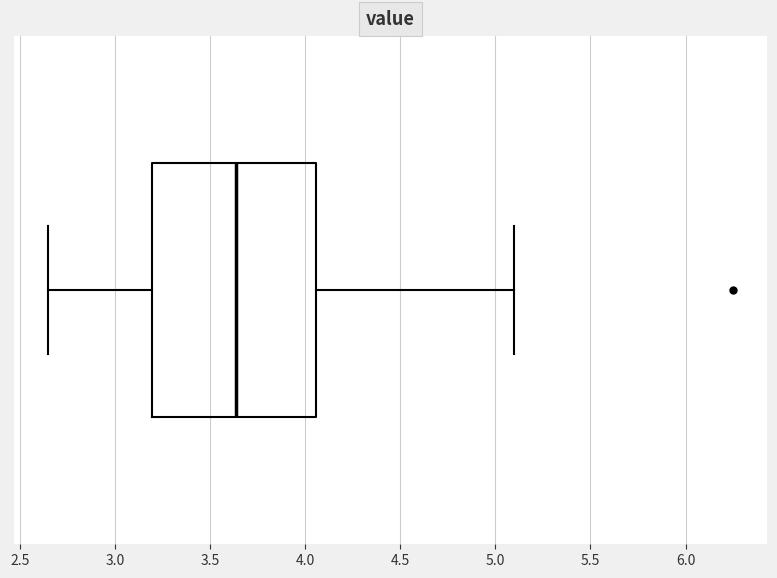

Where does the left whisker of the box end on the x-axis? The values are not printed on the chart, so give them approximately, as read against the axis.

2.65